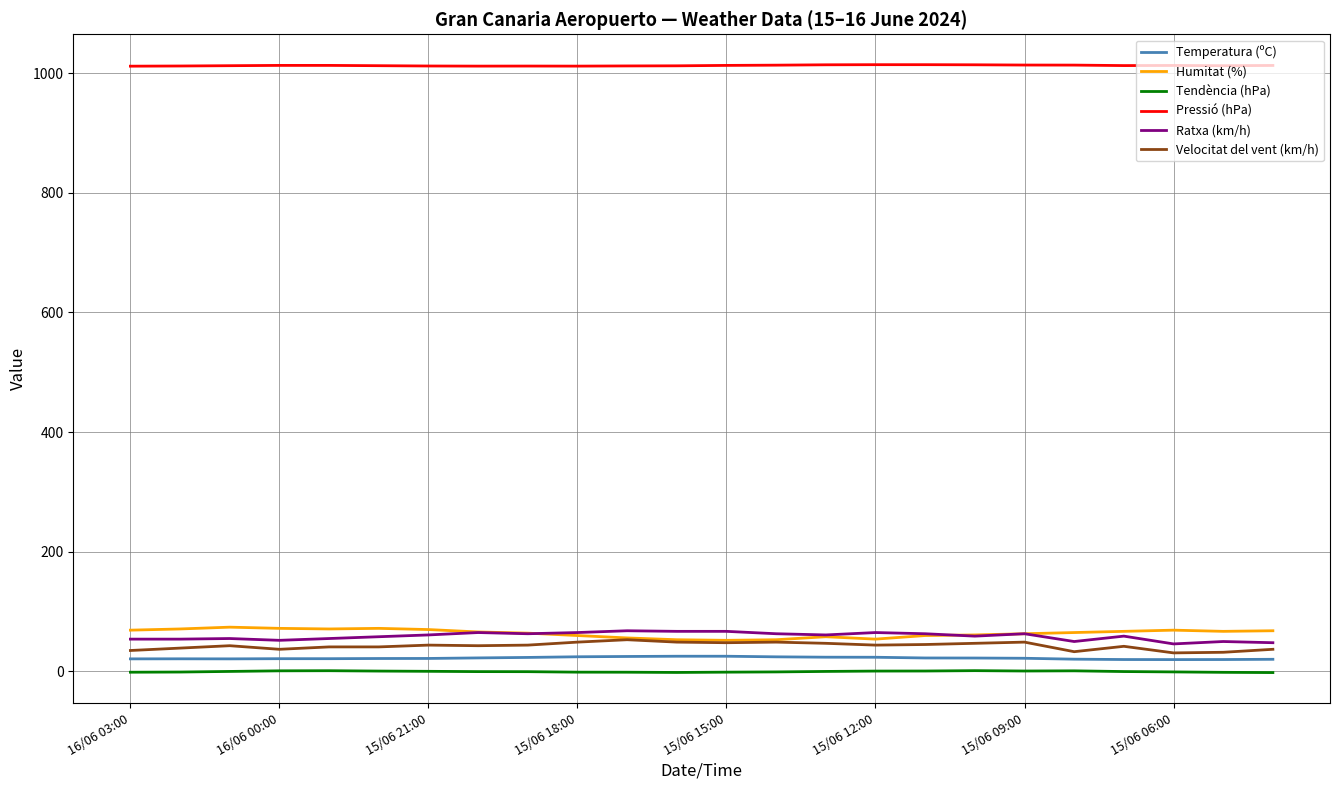

What is the greatest value displayed?

1014.2